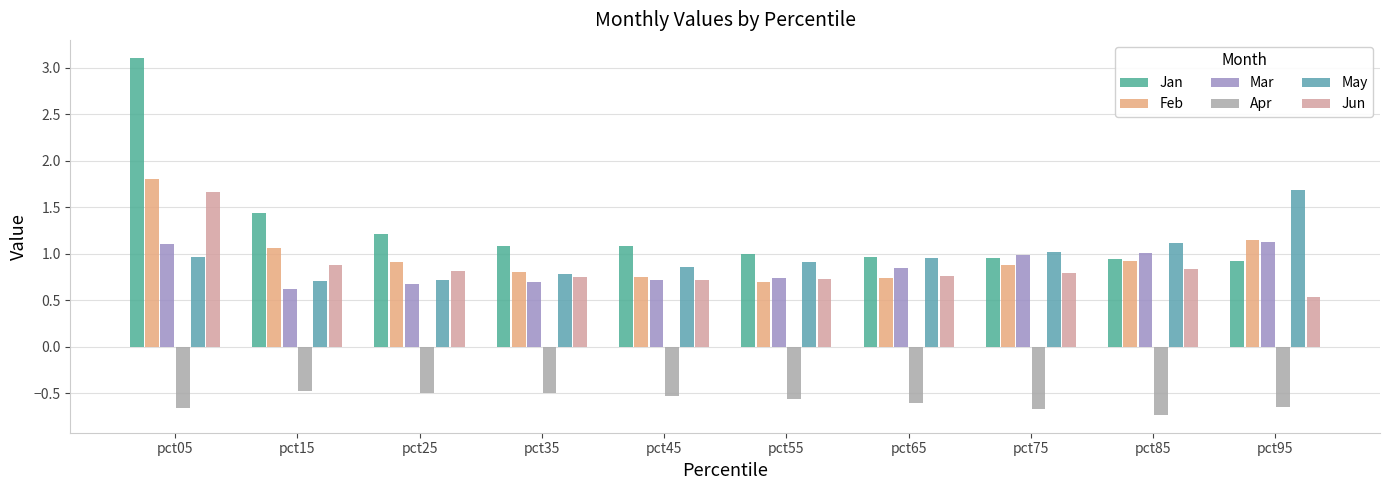

Which series has the widest spread of values?

Jan